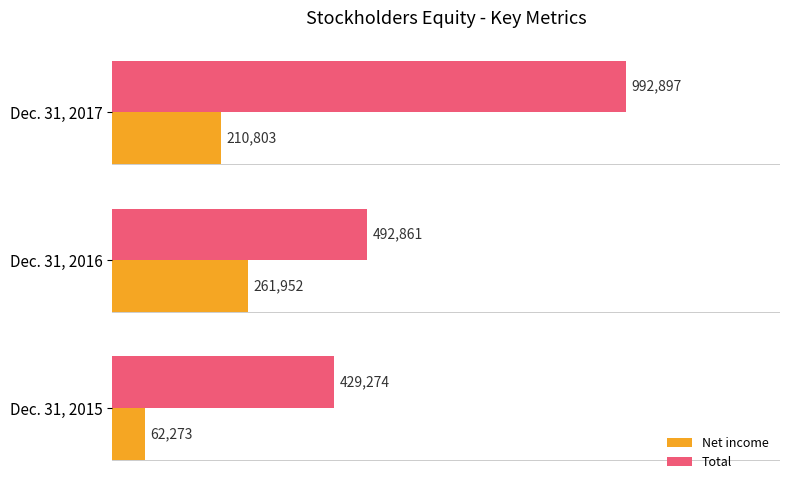

What are all the series names shown in the legend?

Net income, Total